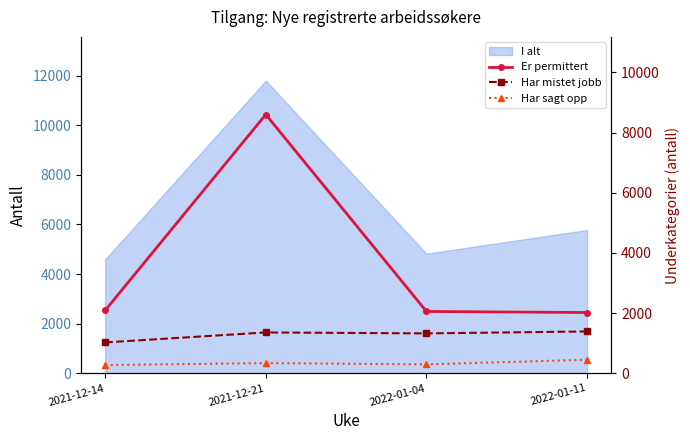

True or false: Har sagt opp has more than 1 points higher than both neighbors.

False